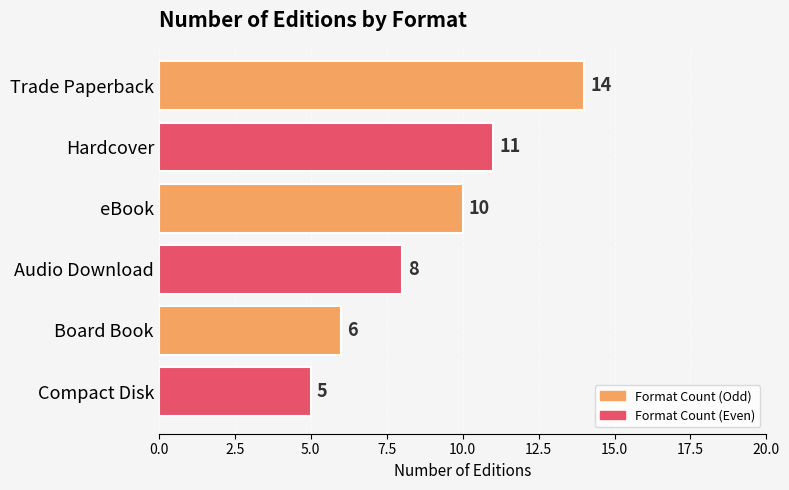

How many data points are less than 10?

3